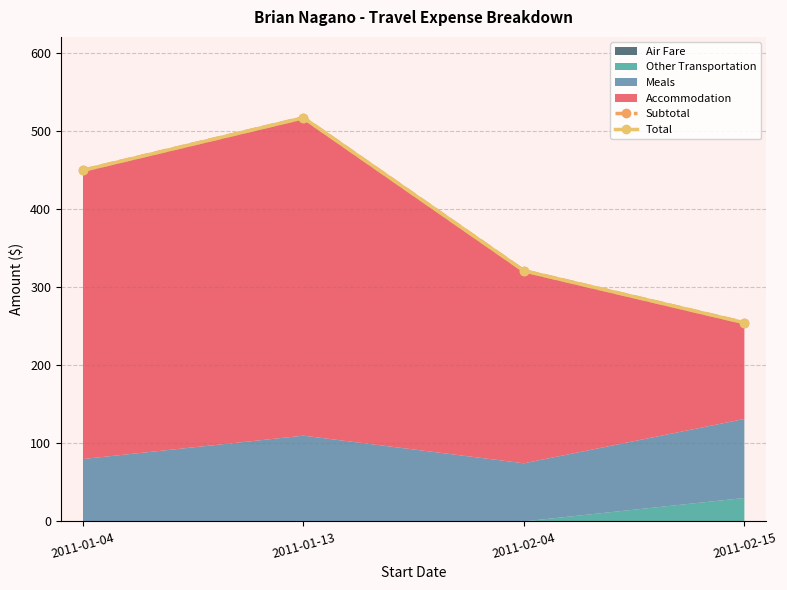

List the labels in order of Subtotal value, largest first.

2011-01-13, 2011-01-04, 2011-02-04, 2011-02-15